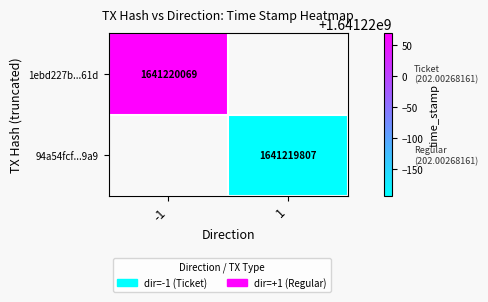

What is the difference between the 1ebd227b5f97d523dacd0b6c43536e85d68c61d values at direction and time_stamp?

1641220070